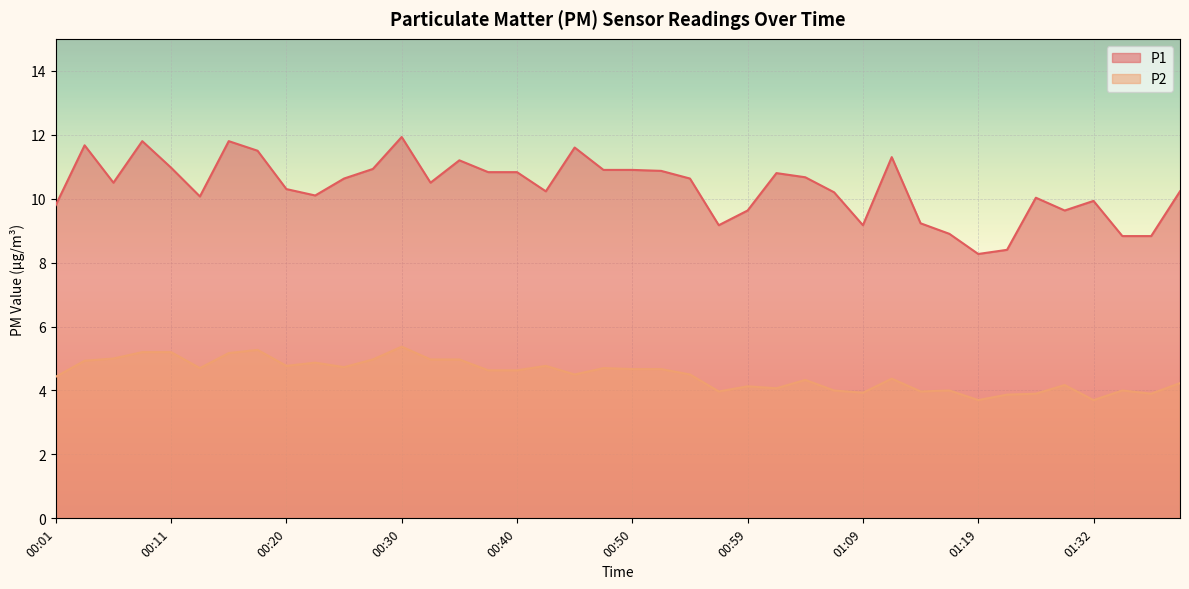

At which category does P1 reach its first local peak?

00:03